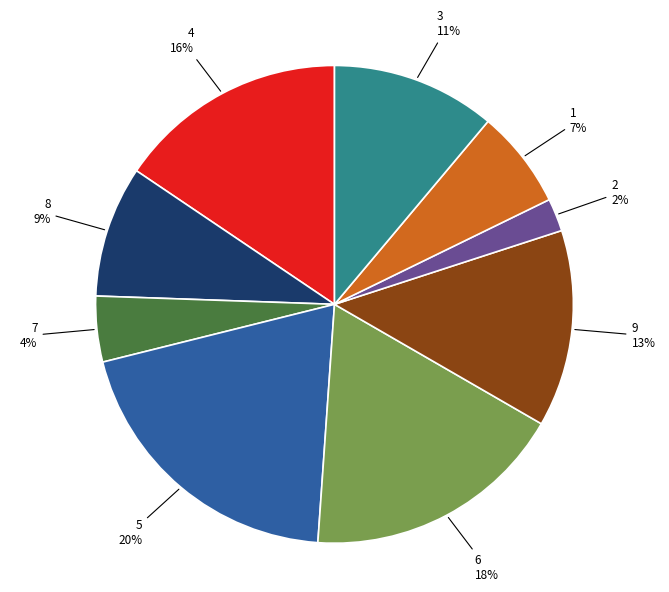

Count the number of slices in the pie.

9